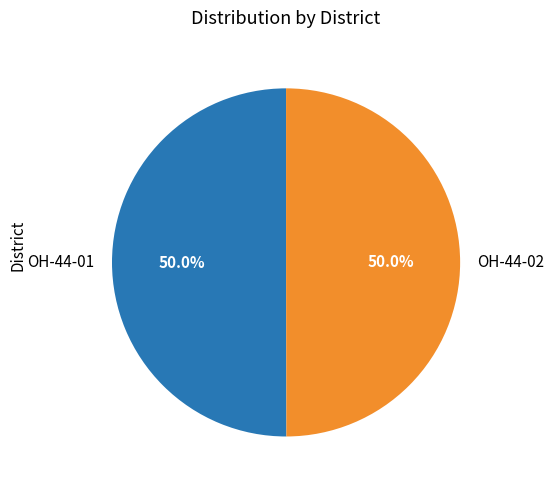

What is the ratio of the value at OH-44-02 to the value at OH-44-01?

1.0